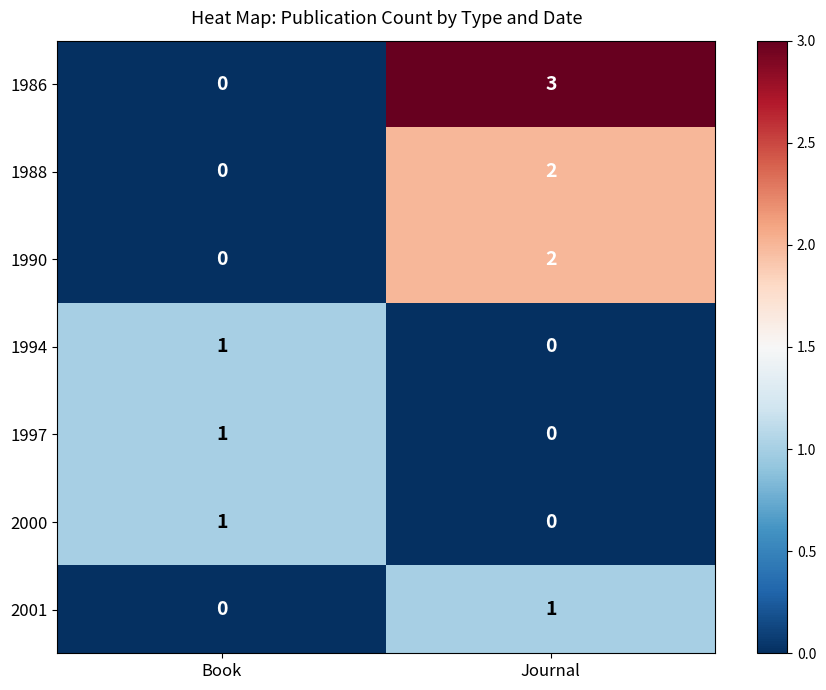

At which category is the sum across all series the highest?

Journal